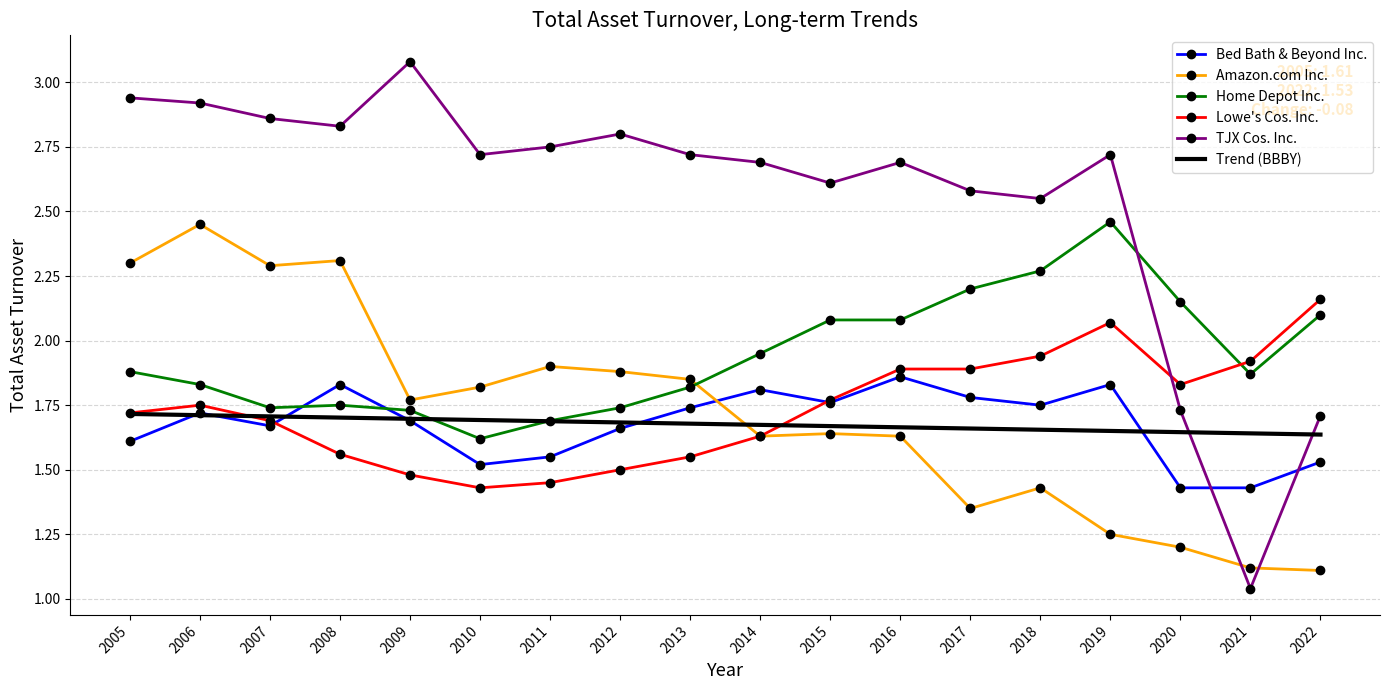

What is the sum of all TJX Cos. Inc. values?

45.9